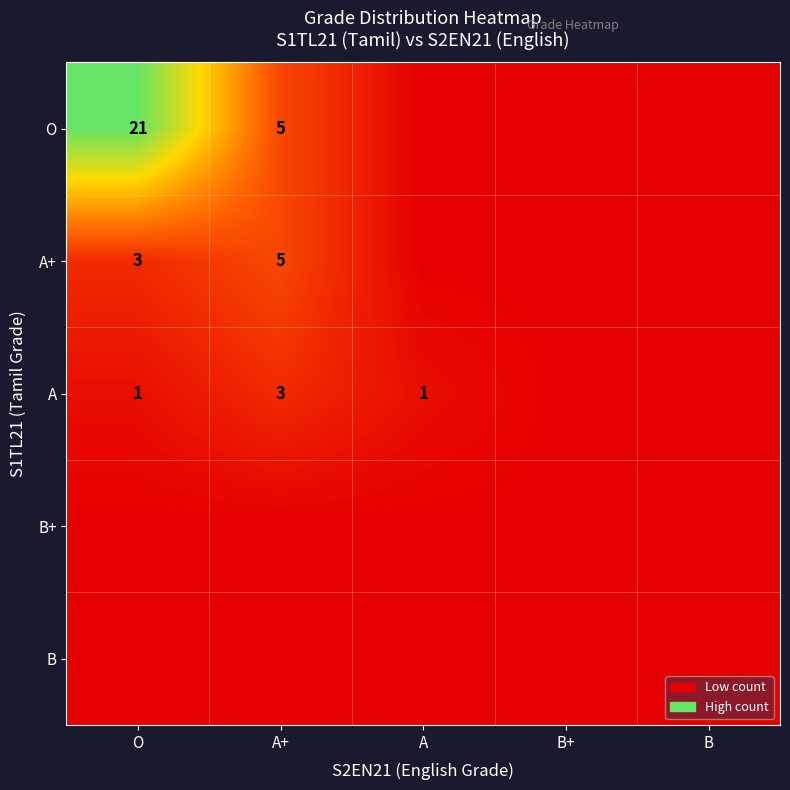

The A+ series shows 7 at A+. True or false?

False